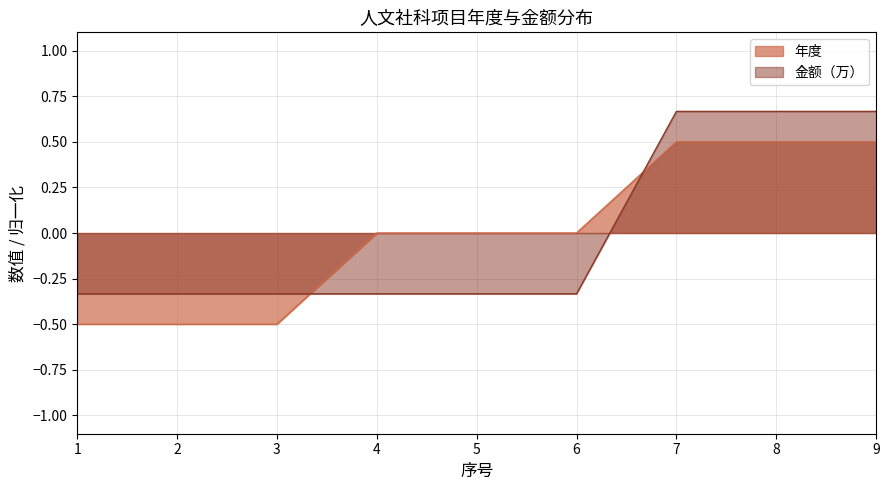

How many data points in 金额（万） are less than 0?

6